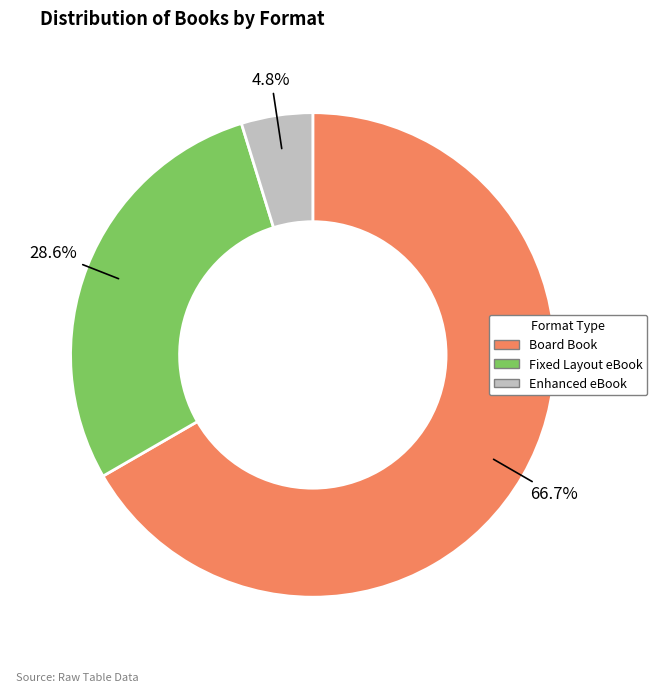

What is the majority slice?

Board Book